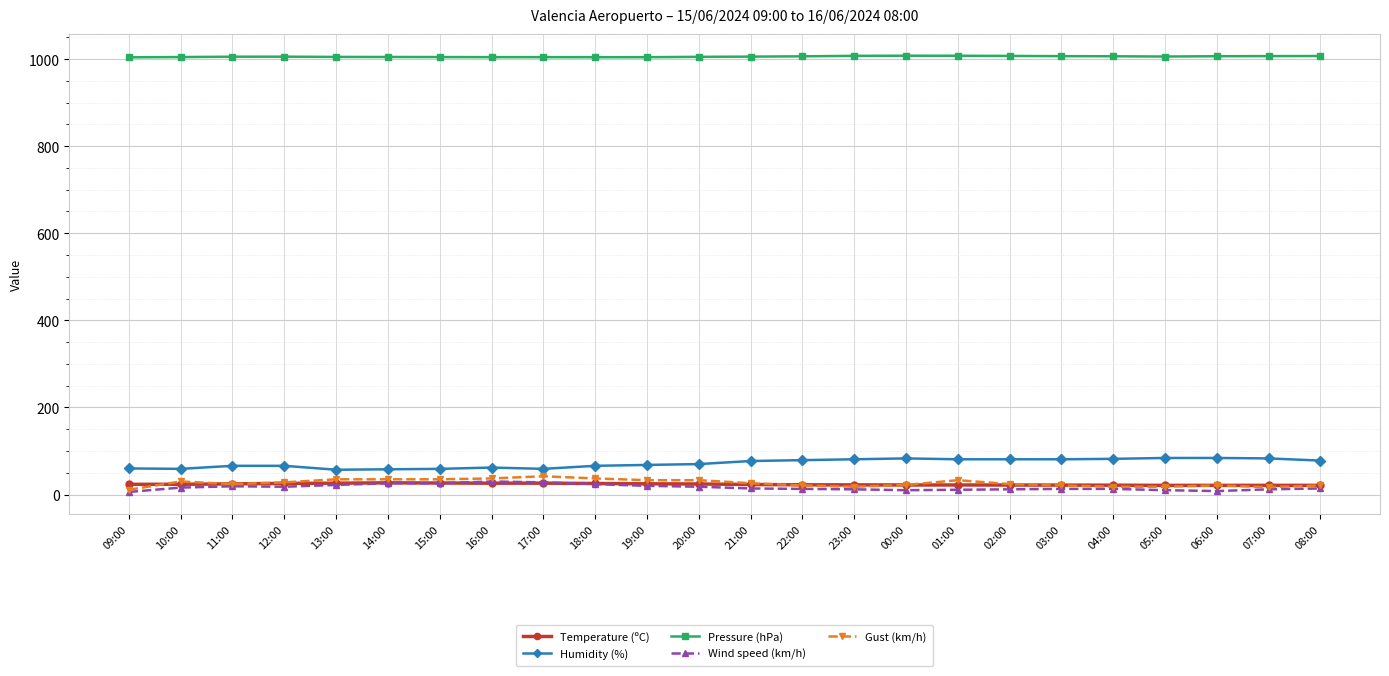

Is it true that Pressure (hPa) equals 1005.8 at 05:00?

True